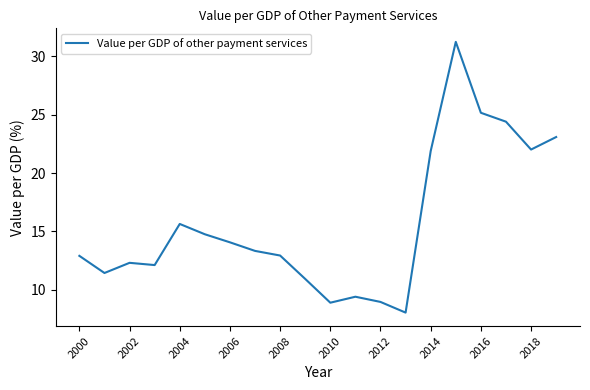

What is the maximum value shown in the chart?

31.2